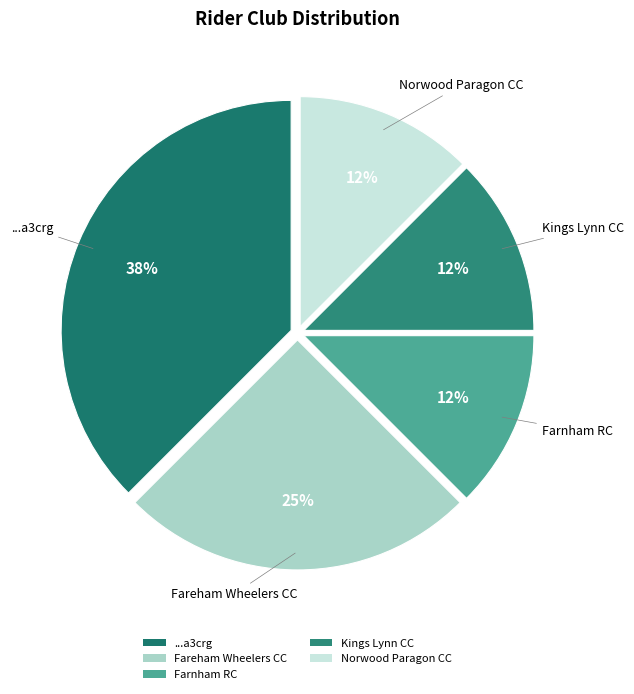

How many segments does this pie chart have?

5